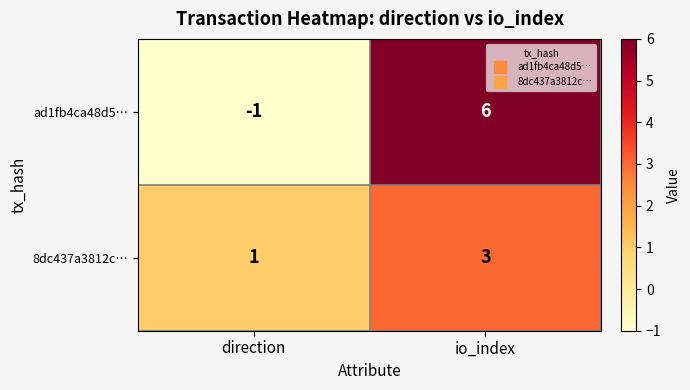

How many distinct data groups are displayed?

2